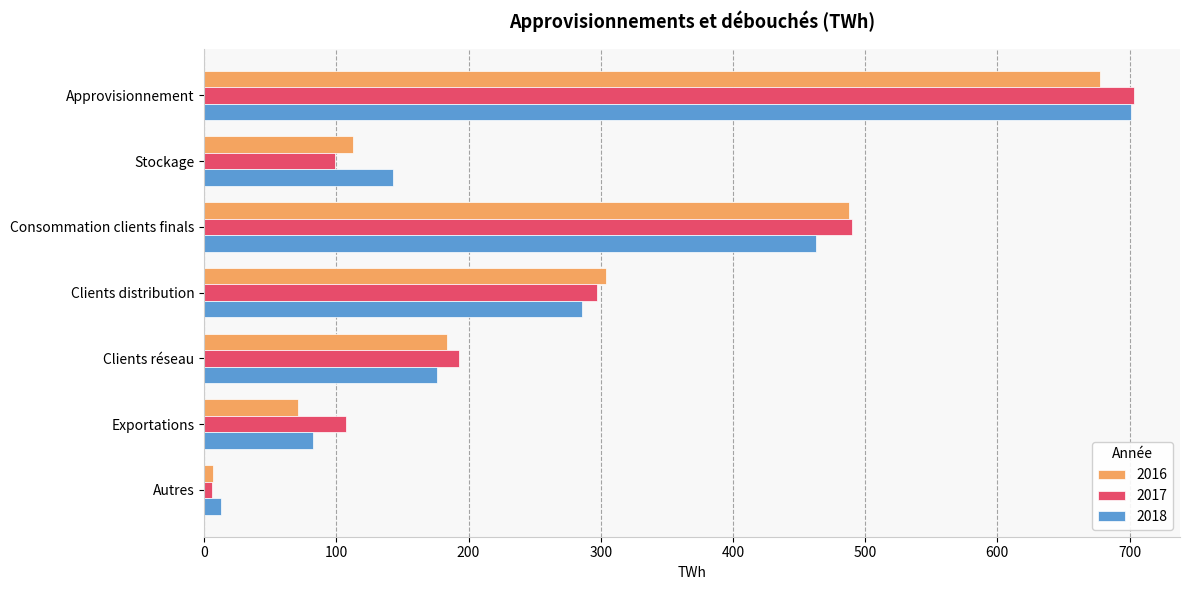

How many data points does each series have?

7